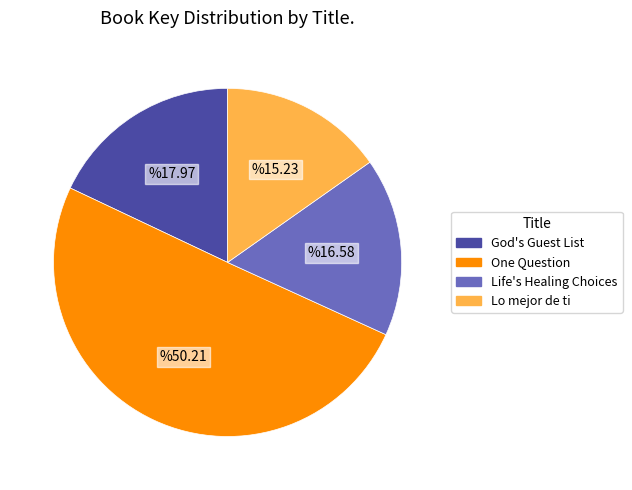

Do One Question and Life's Healing Choices together represent more than half of the pie?

Yes